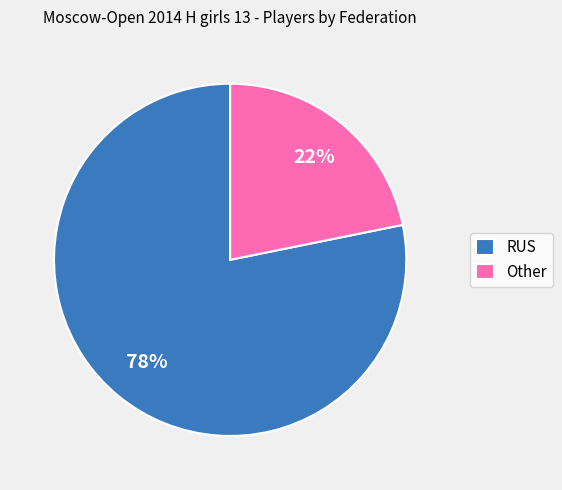

Between Other and RUS, which is larger?

RUS